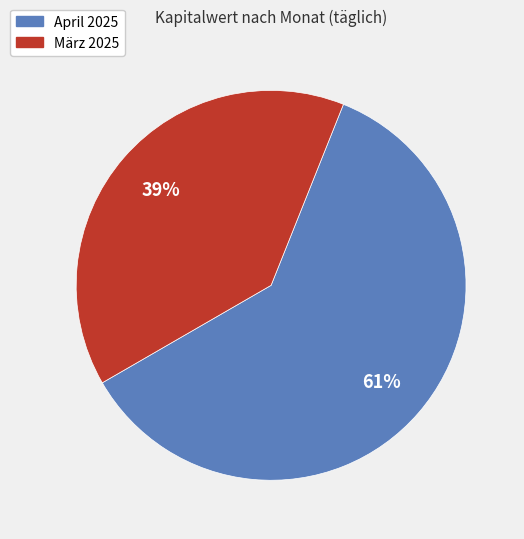

To the nearest percent, what is the average slice percentage?

50%